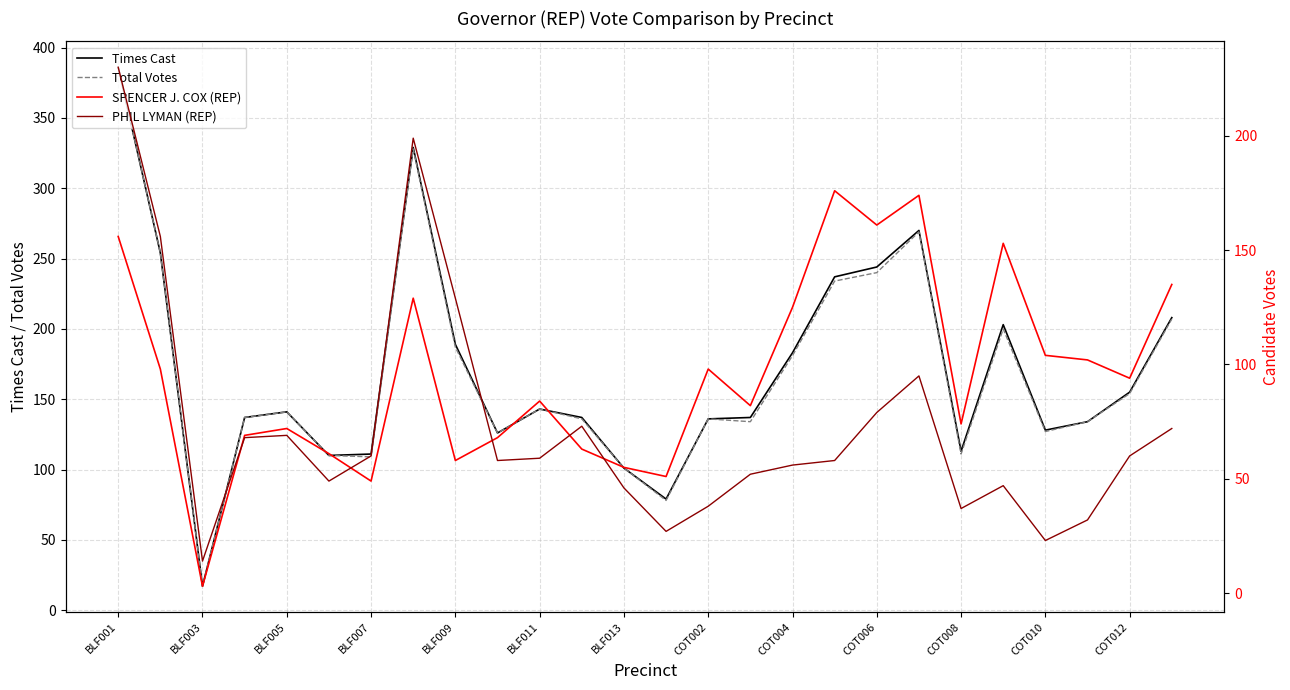

True or false: Total Votes and PHIL LYMAN (REP) intersect in this chart.

False